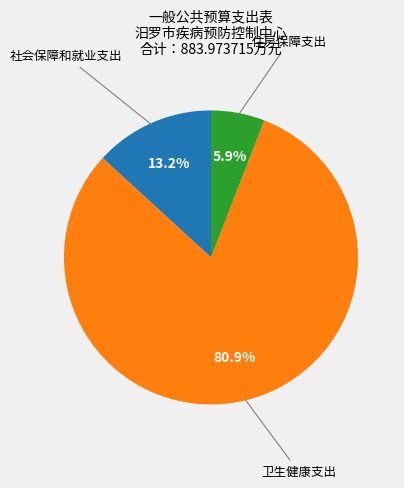

Is there any slice that represents more than half of the pie?

Yes